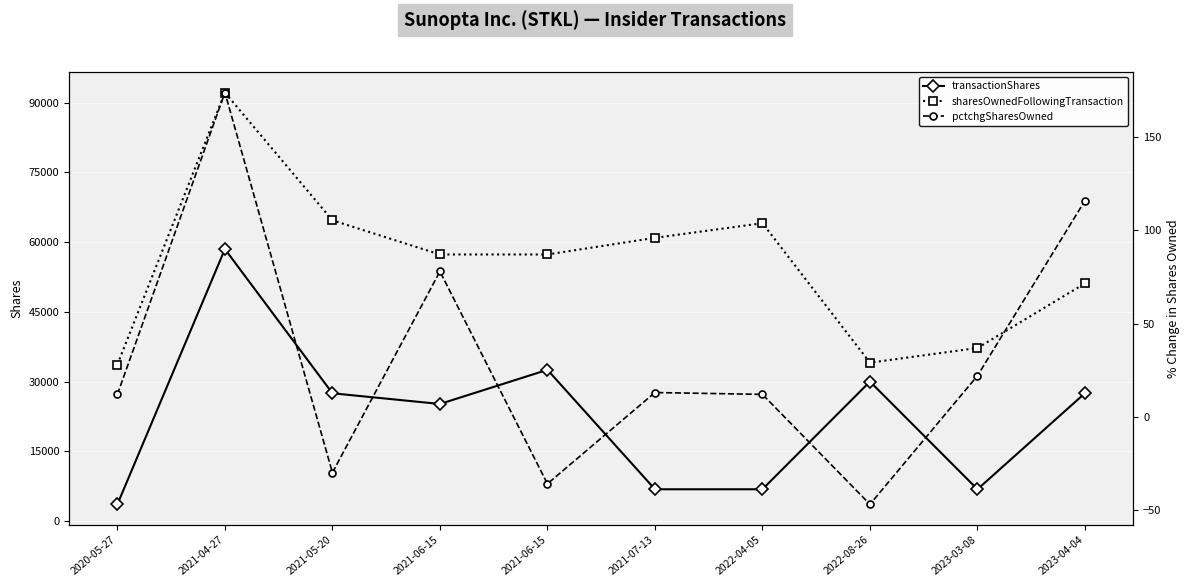

Which category has the highest value in the transactionShares series?

2021-04-27